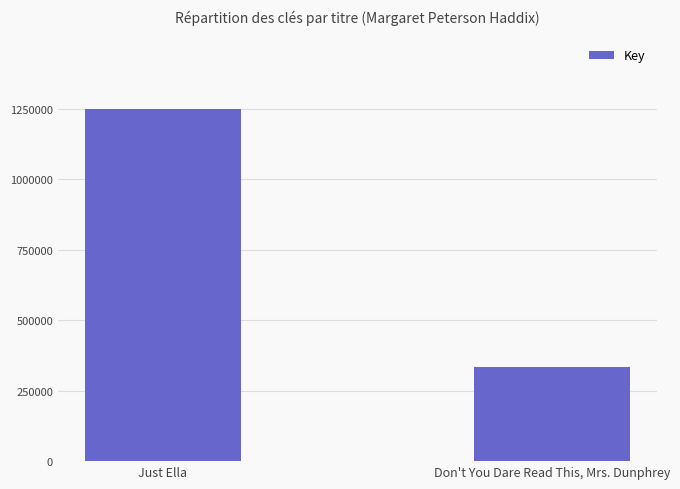

What is the sum of the values at Don't You Dare Read This, Mrs. Dunphrey and Just Ella?

1586089